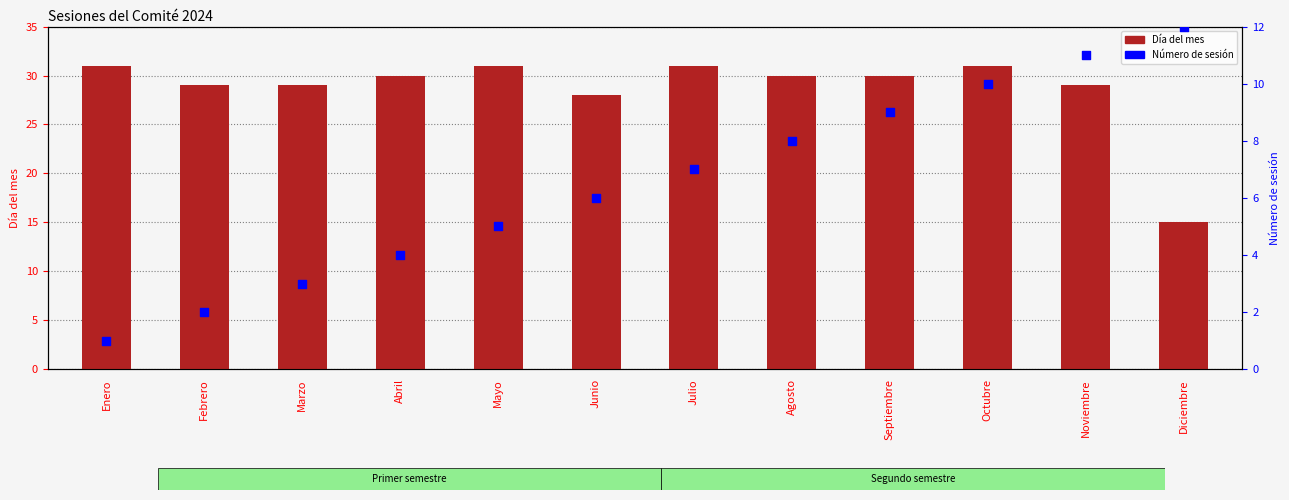

Which series has the largest Y range (max minus min)?

Día del mes